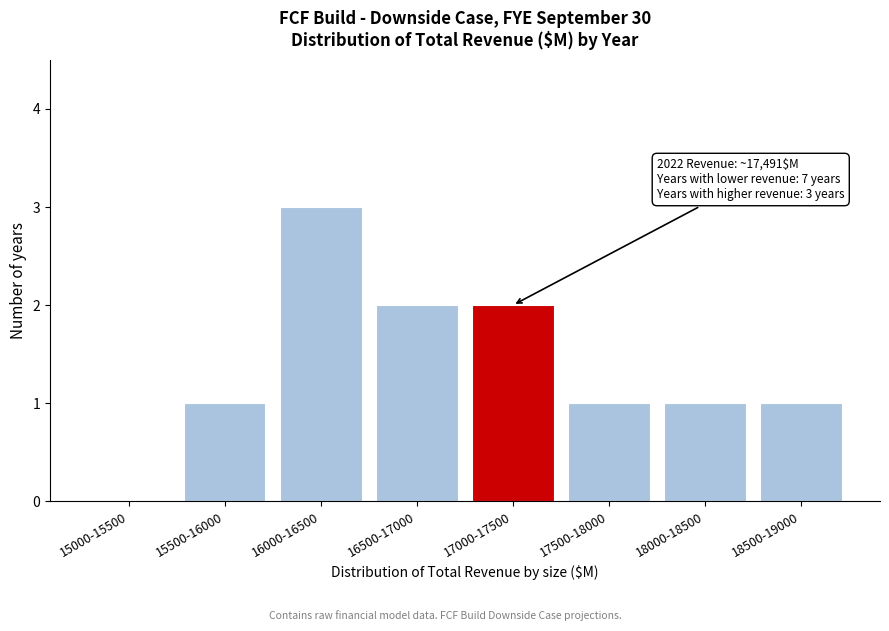

Reading left to right, extract all data points from this chart.

15000-15500=0	15500-16000=1	16000-16500=3	16500-17000=2	17000-17500=2	17500-18000=1	18000-18500=1	18500-19000=1